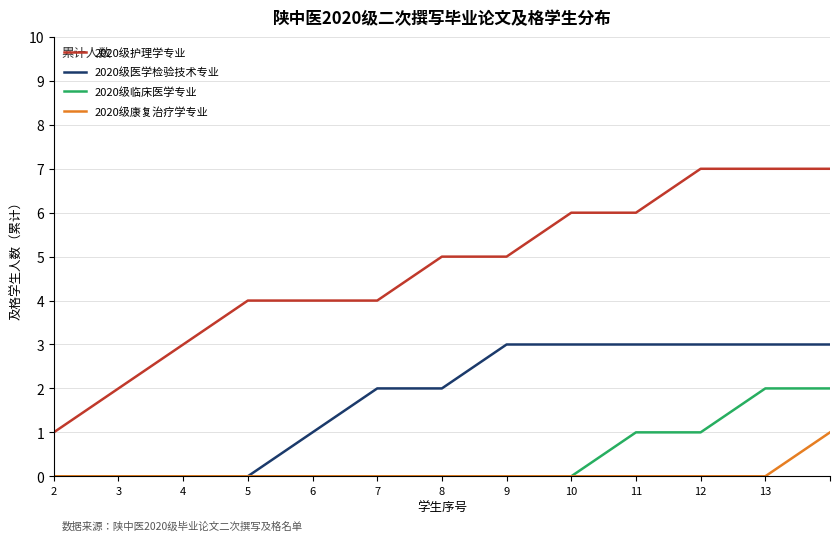

True or false: 2020级护理学专业 and 2020级临床医学专业 cross at least once.

False